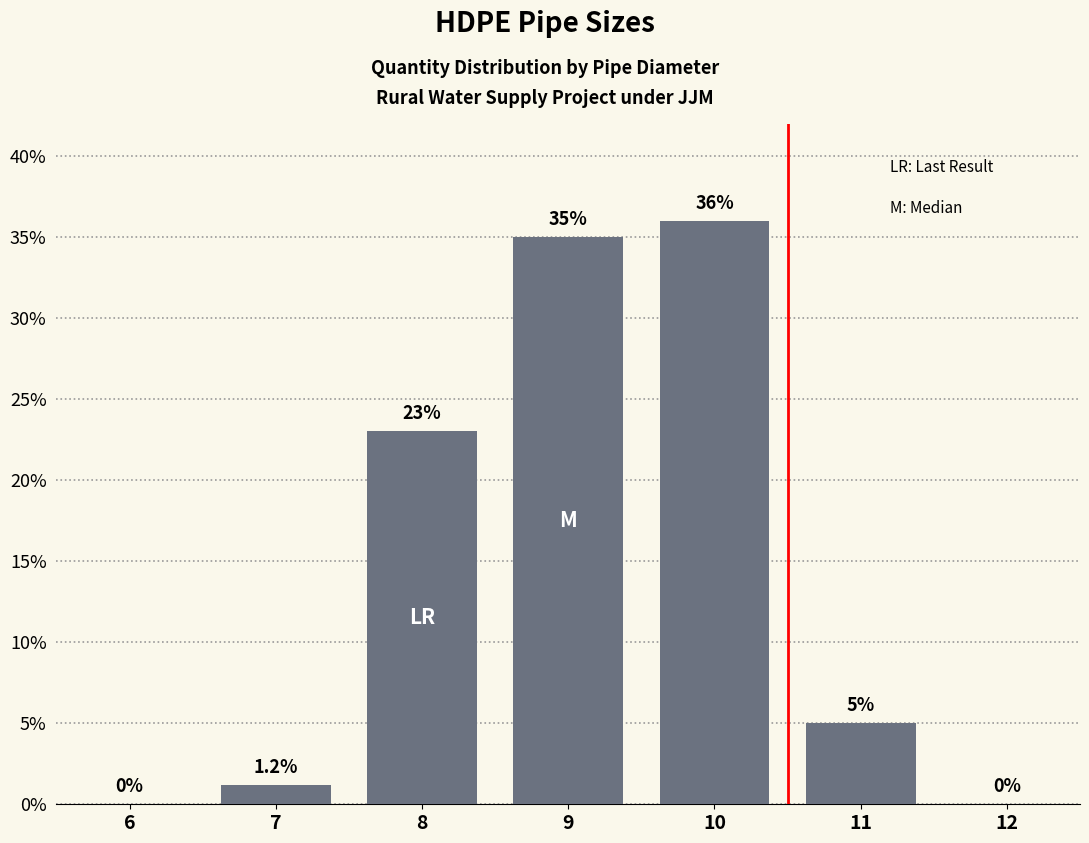

Reading left to right, list all the values displayed in this chart.

6=0.0	7=1.2	8=23.0	9=35.0	10=36.0	11=5.0	12=0.0